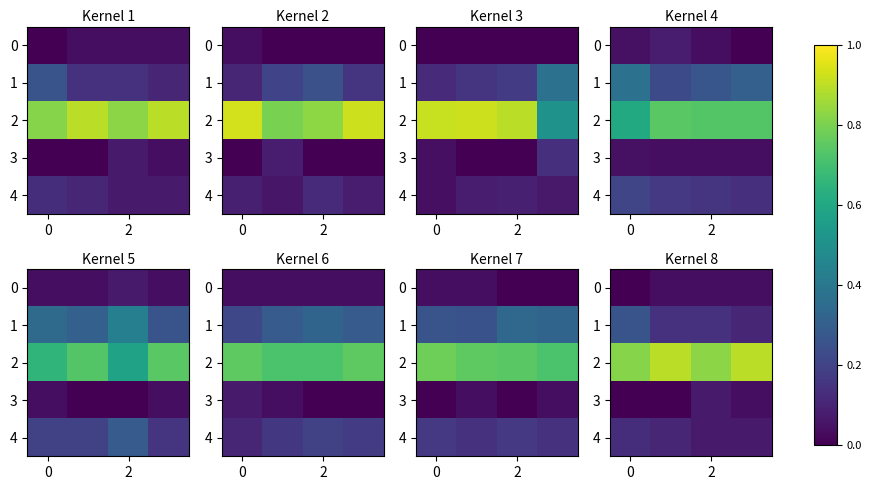

What is the sum of all 3 values?

0.1